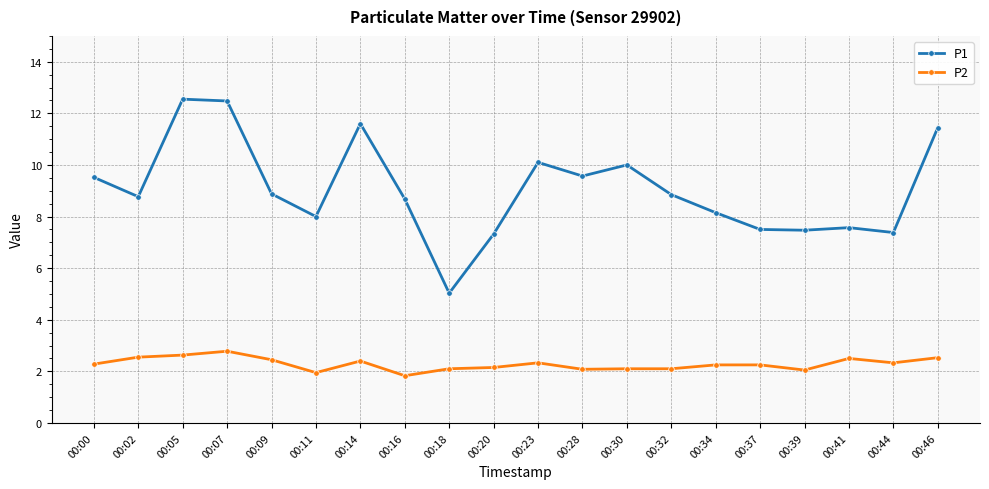

True or false: P2 and P1 intersect in this chart.

False